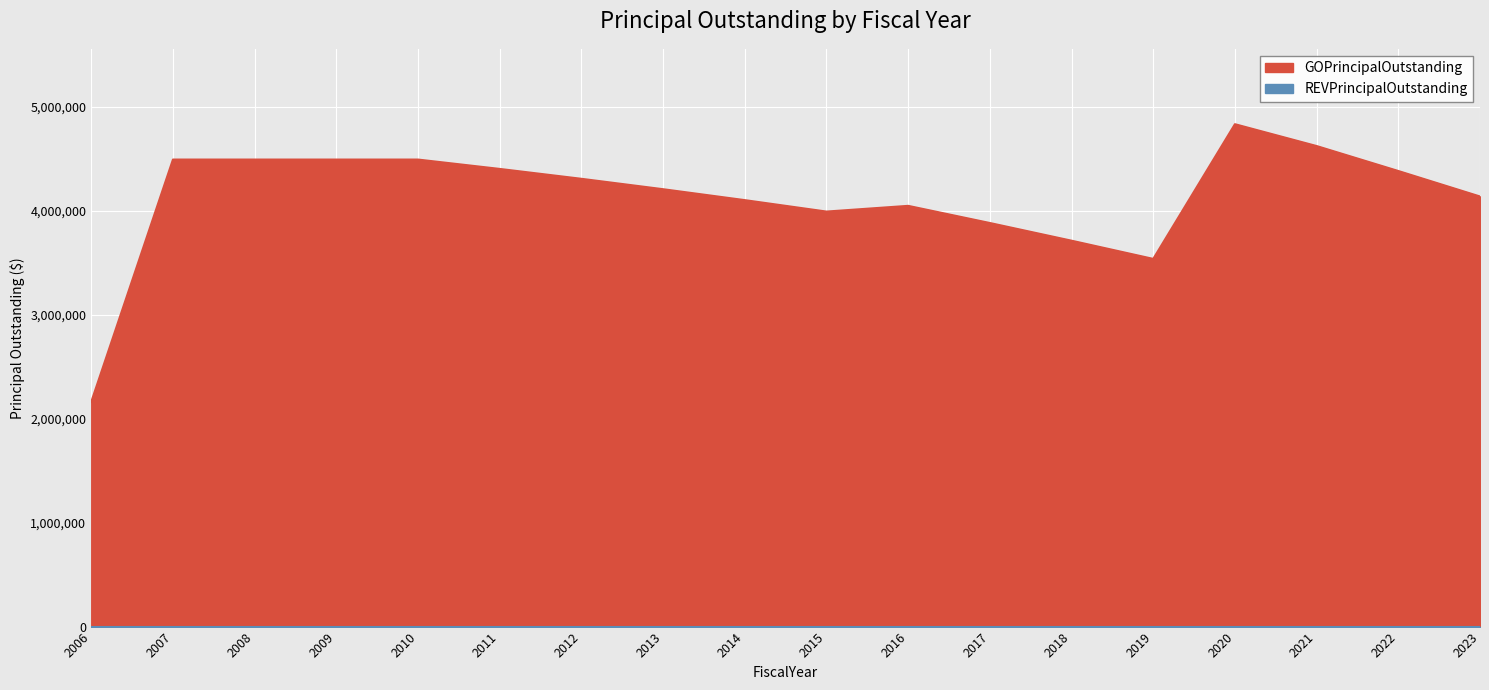

The value at 2007 is 4490000. True or false?

True